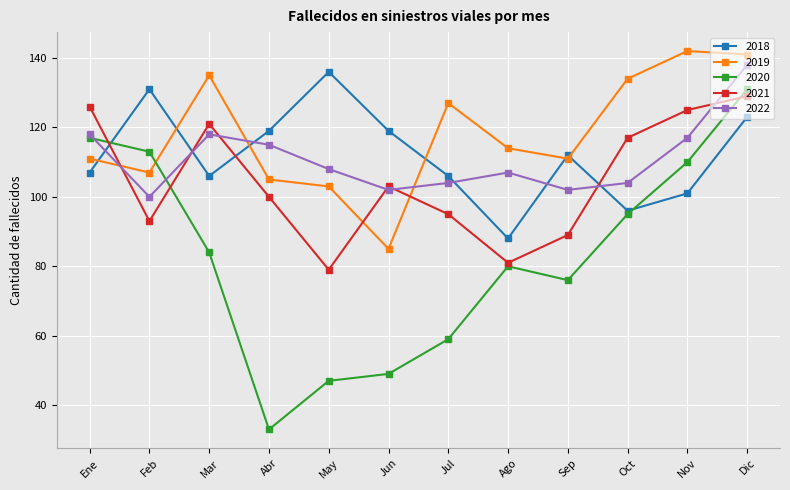

The 2022 series shows 115 at Abr. True or false?

True